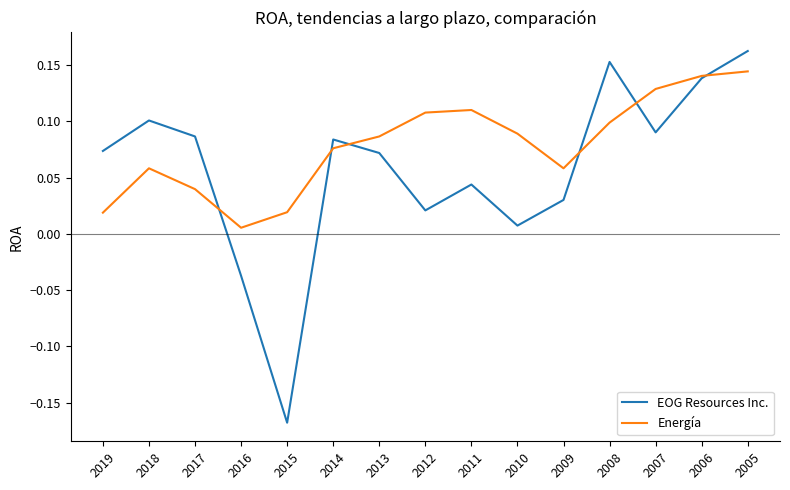

What are all the series names shown in the legend?

EOG Resources Inc., Energía